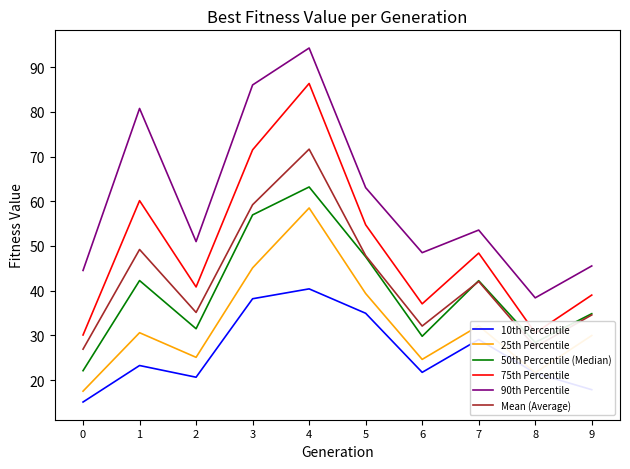

True or false: 25th Percentile has a value of 42.3 at 7.

False